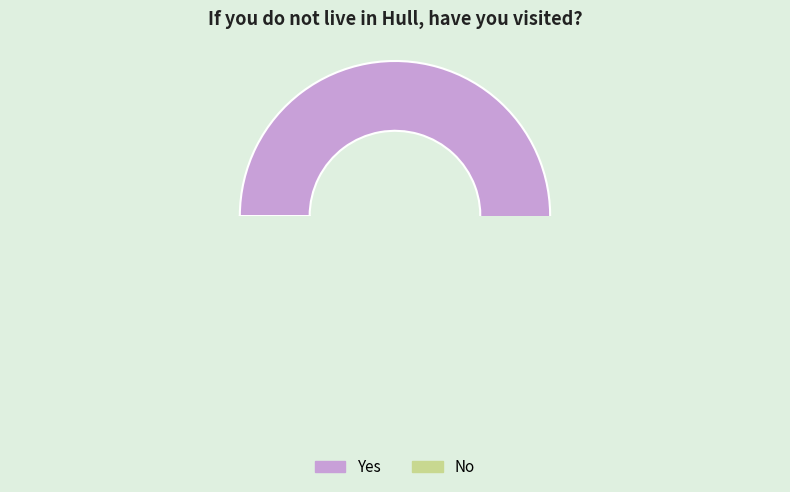

Which slice represents more than half of the pie?

Yes